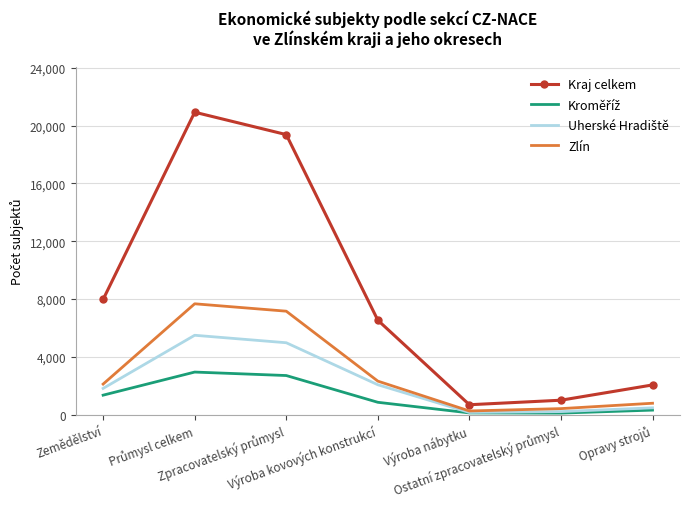

Which series has the largest range (max minus min)?

Kraj celkem